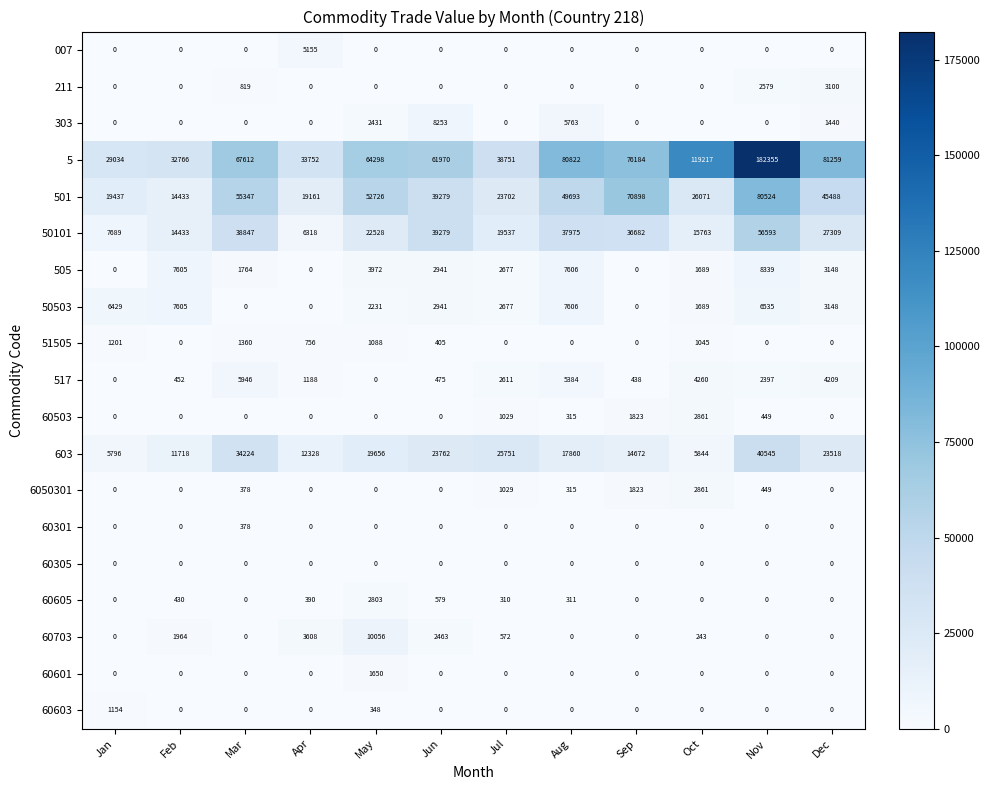

How many series are shown in this chart?

19